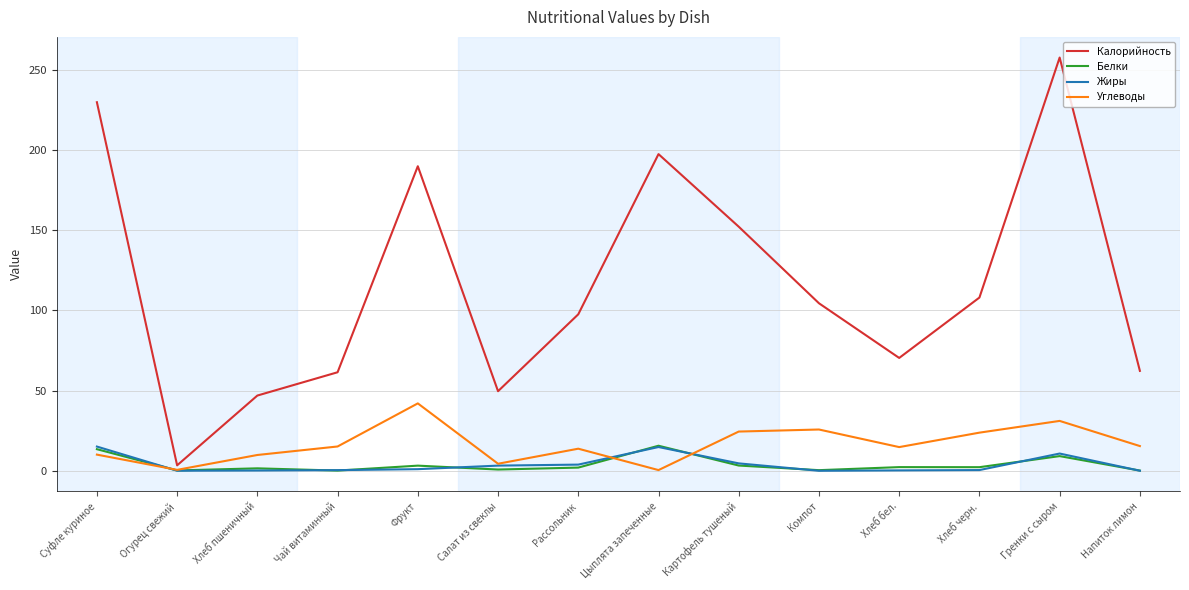

The Углеводы series shows 5.3 at Картофель тушеный. True or false?

False